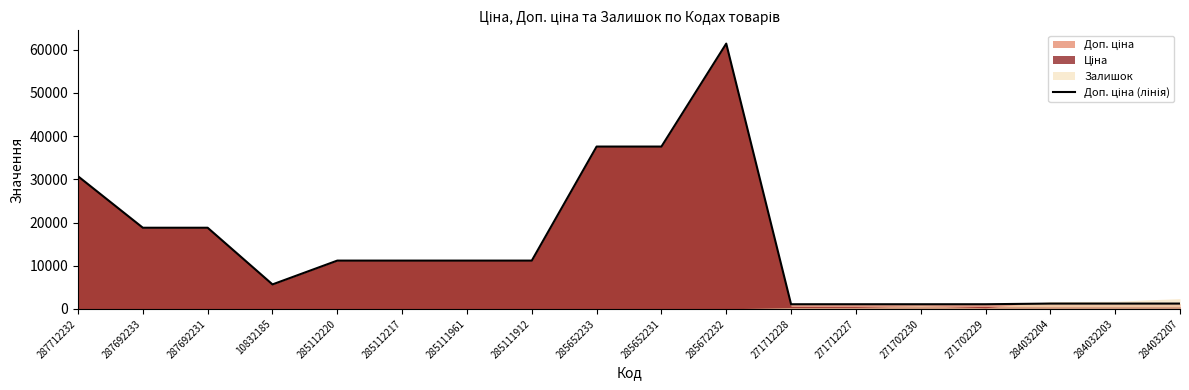

List the labels in order of value, largest first.

285672232, 285652233, 285652231, 287712232, 287692233, 287692231, 285112220, 285112217, 285111961, 285111912, 10832185, 284032204, 284032203, 284032207, 271712228, 271712227, 271702230, 271702229